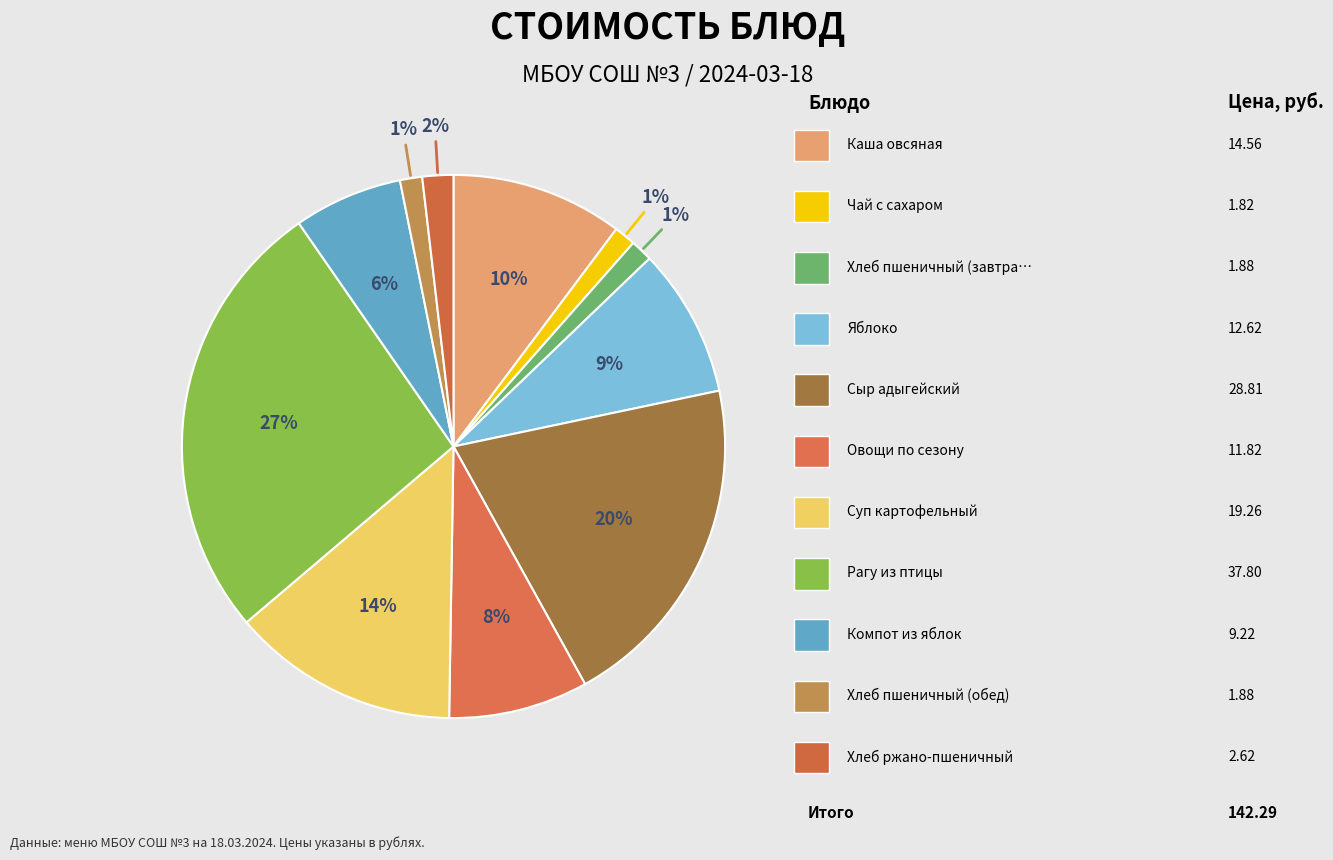

How many slices are in this pie chart?

11